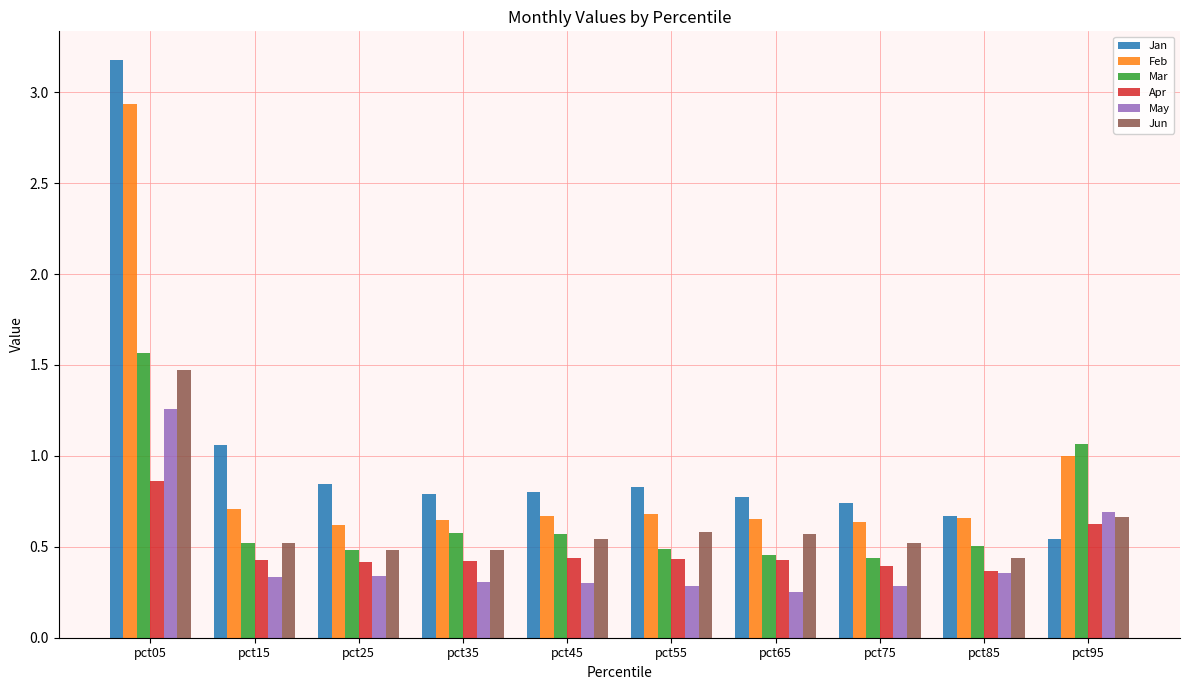

The value of Apr at pct35 is 0.2. True or false?

False